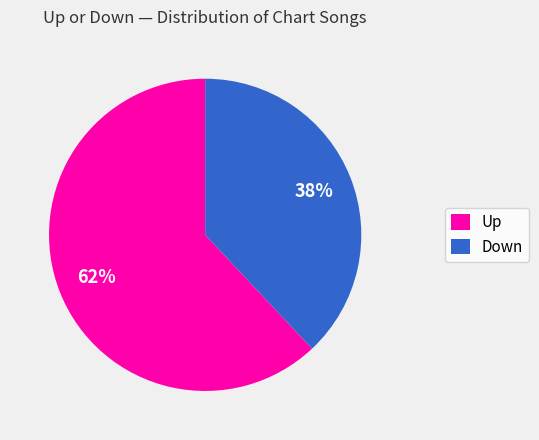

Is the sum of Up and Down greater than half?

Yes